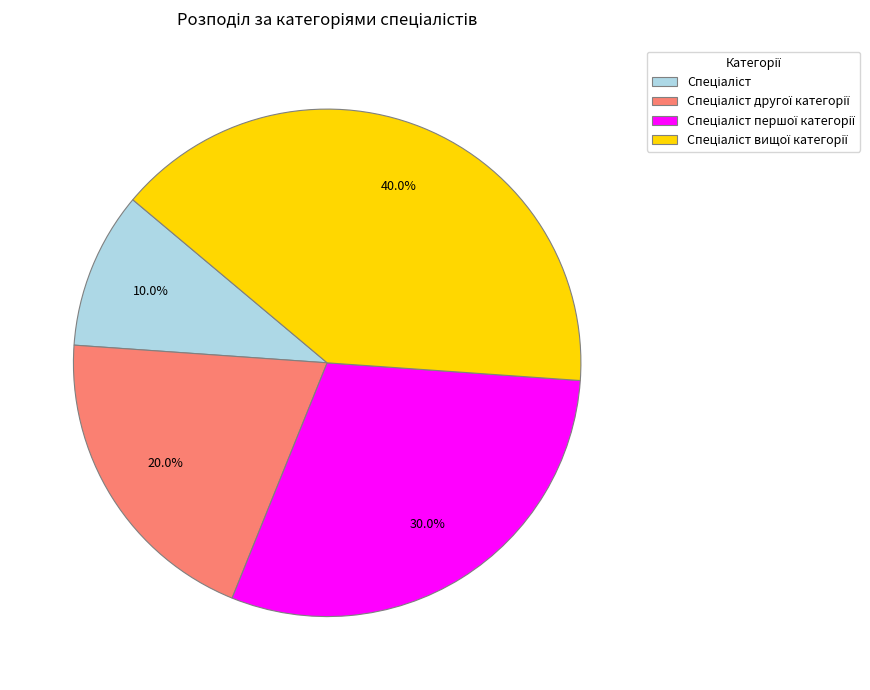

Is there any slice that represents more than half of the pie?

No